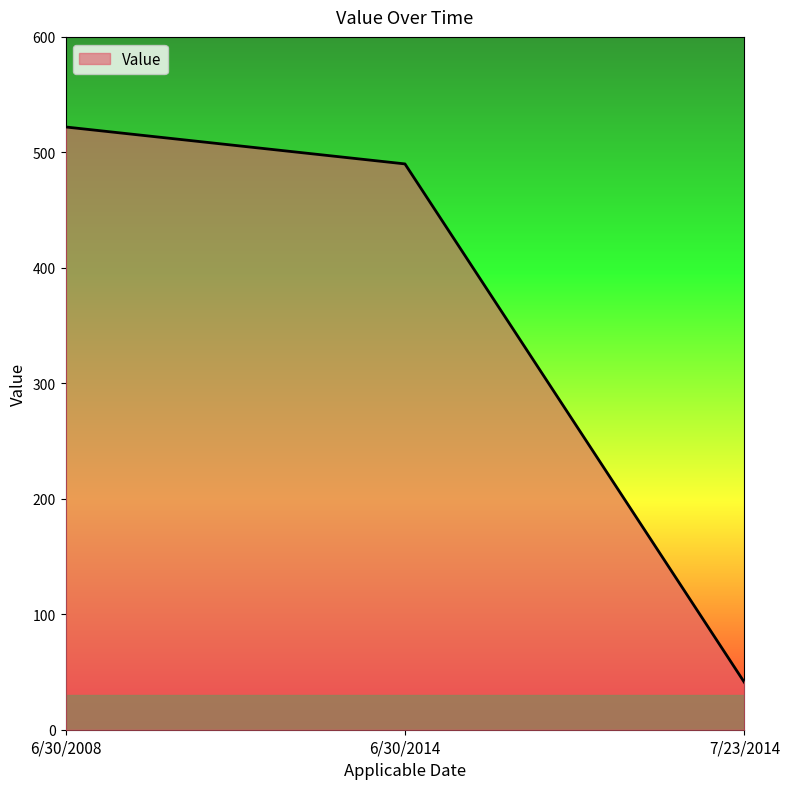

The chart shows a value of 522 at 6/30/2008. True or false?

True